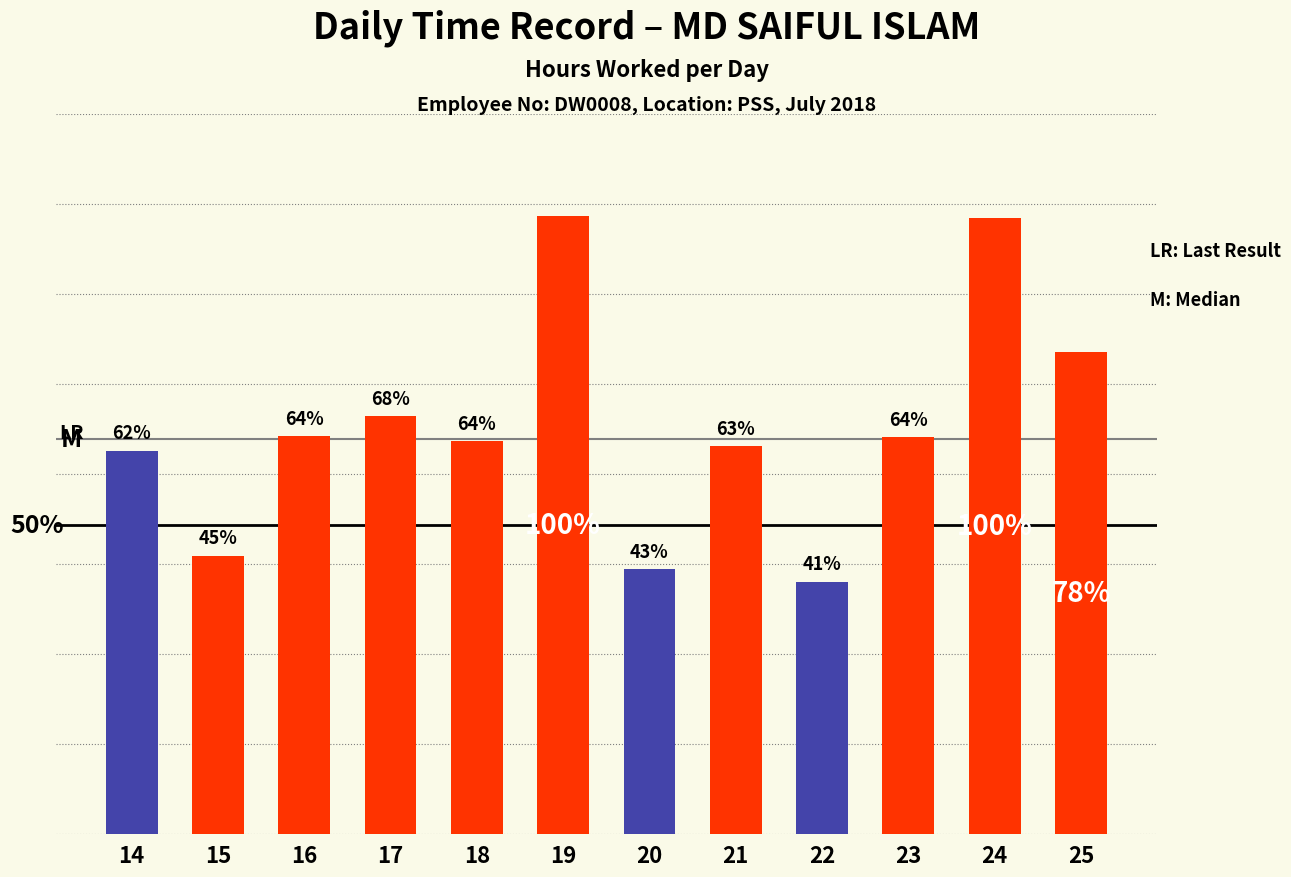

Are the bars horizontal?

No